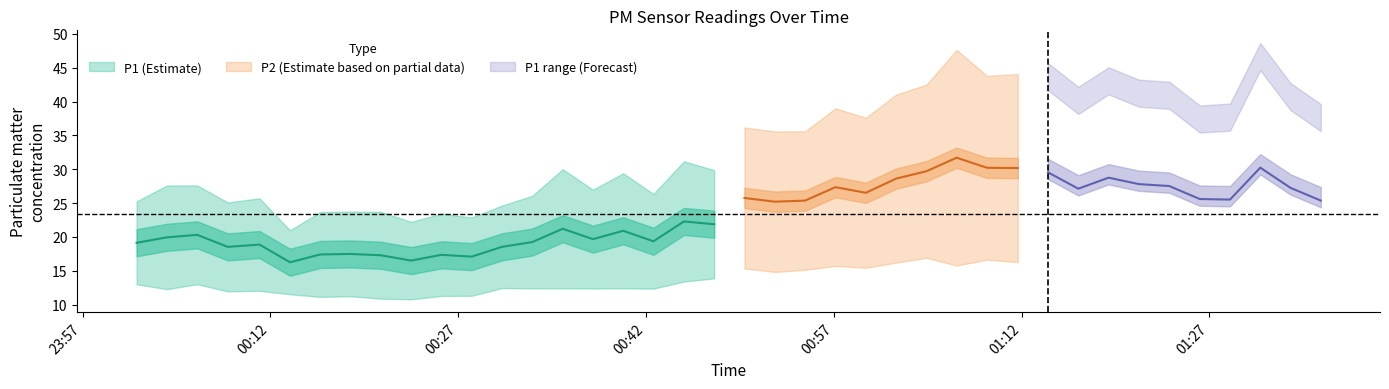

What is the total value across all series at 33?

55.6